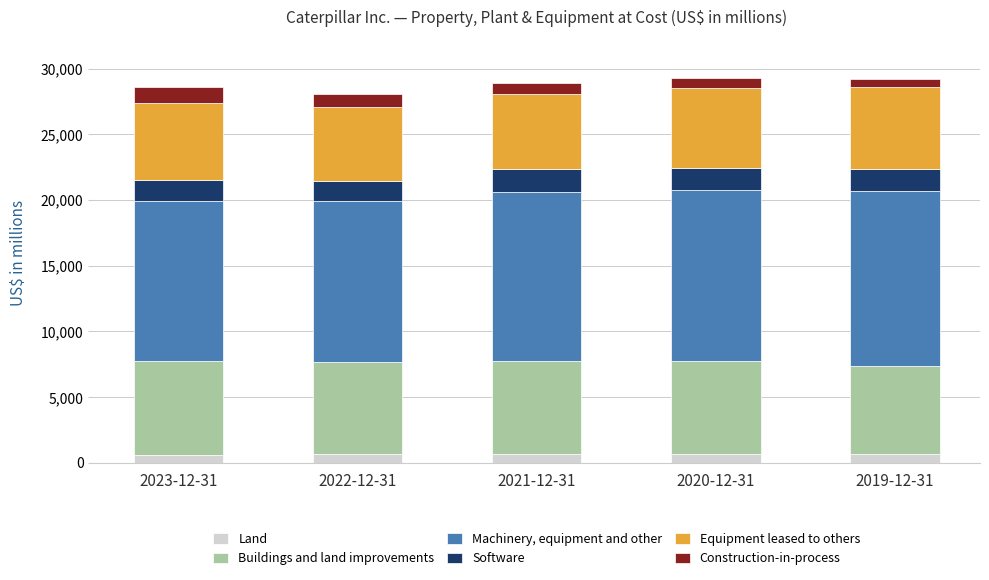

What is the highest value of the Land series?

681